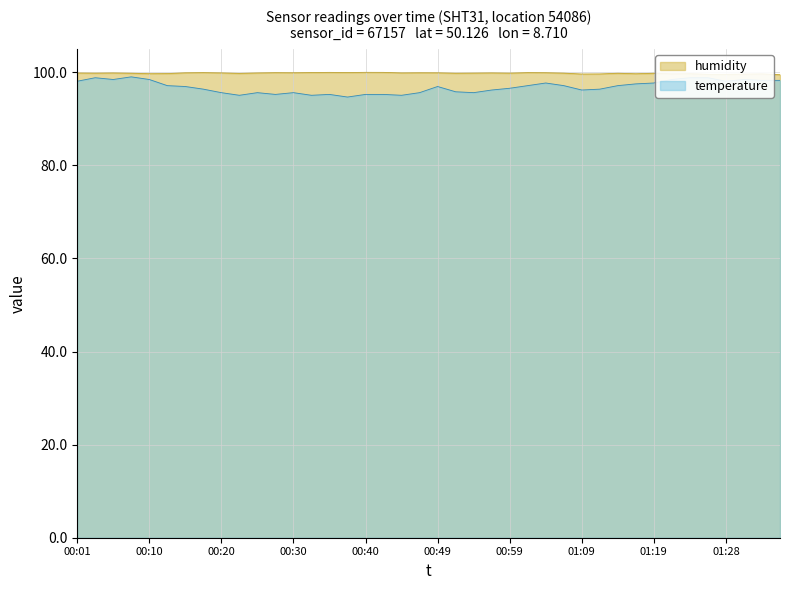

Rank the series by their average value, from highest to lowest.

humidity, temperature